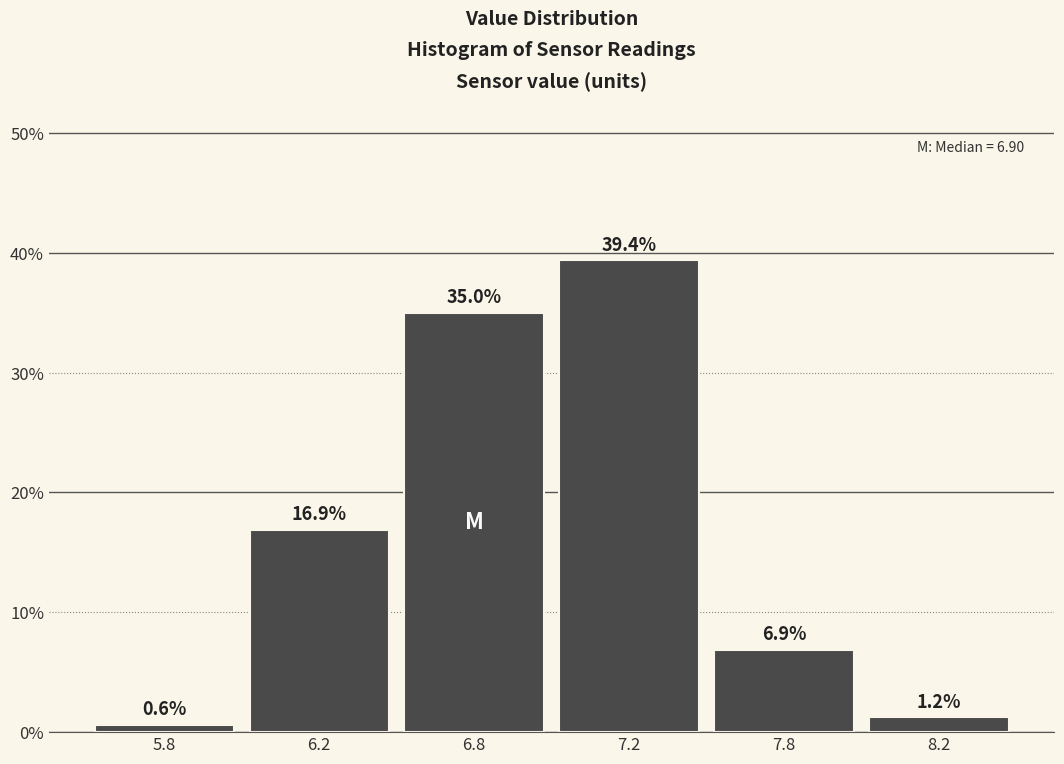

What is the sum of all values?

100.0